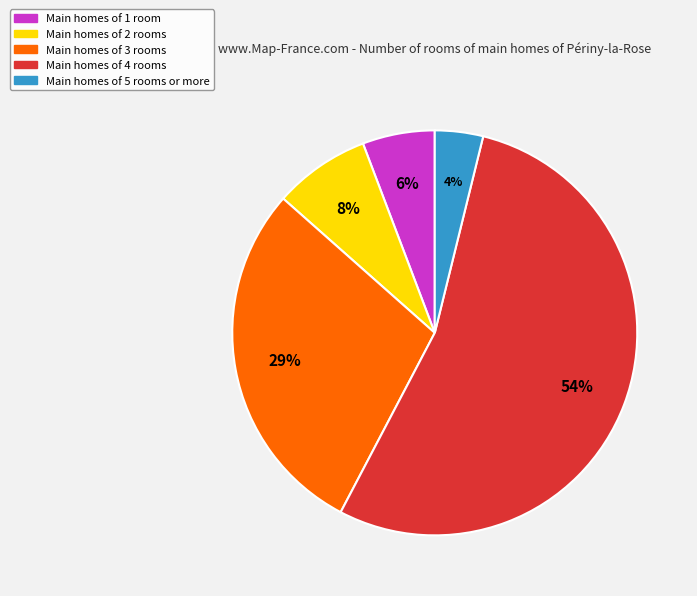

Is there a majority slice in this chart?

Yes